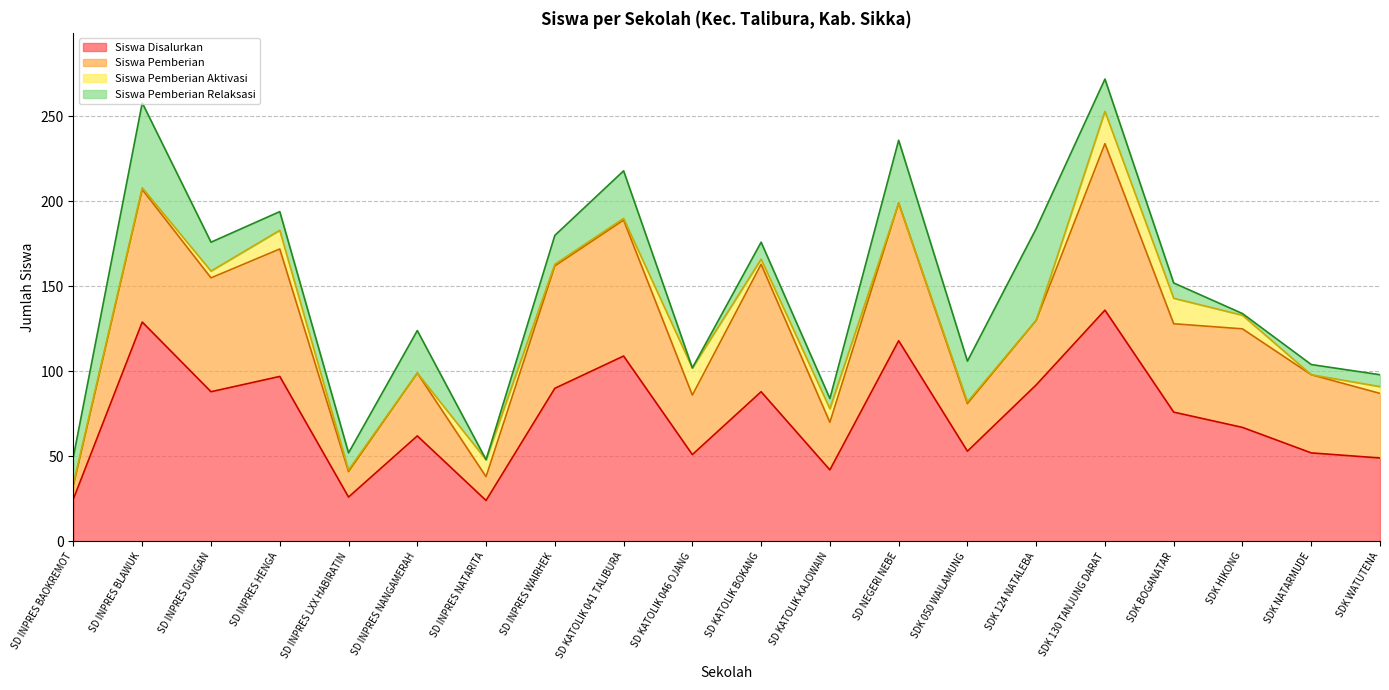

How many lines are shown in the chart?

4